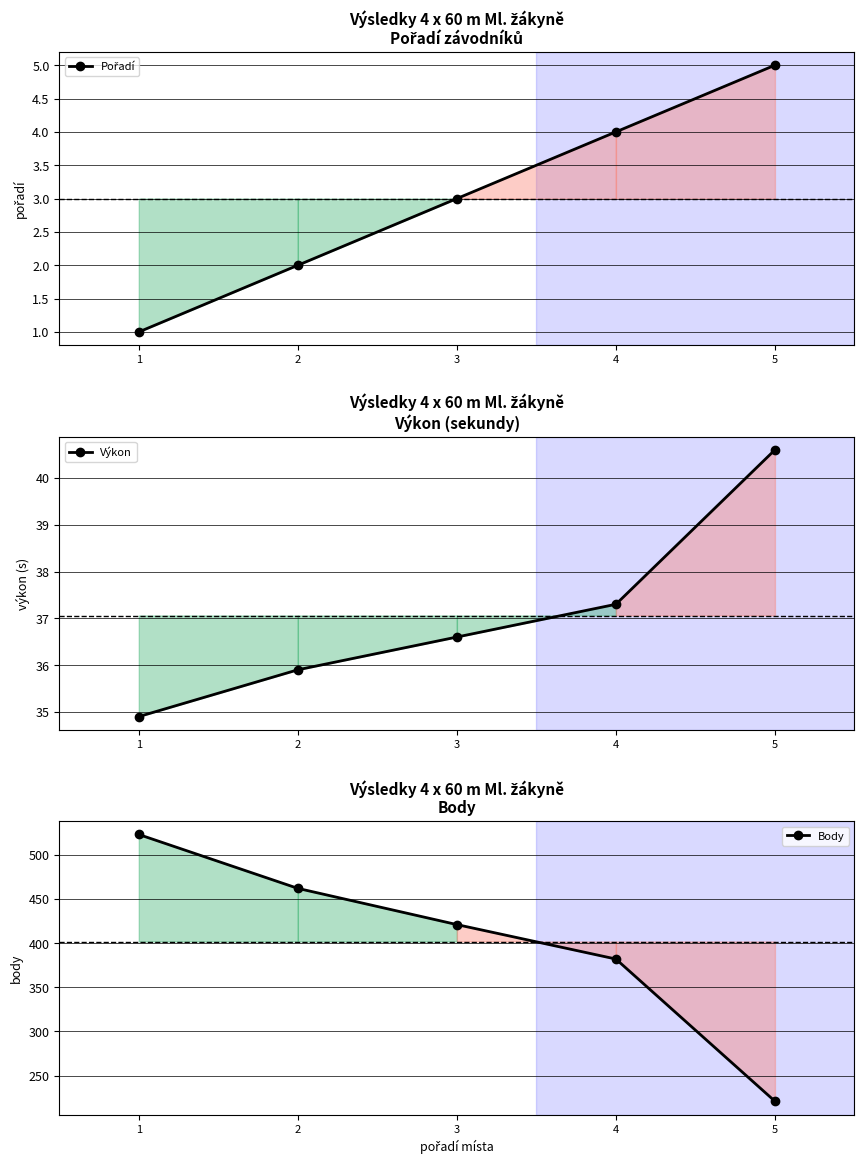

Does the chart have visible grid lines?

Yes